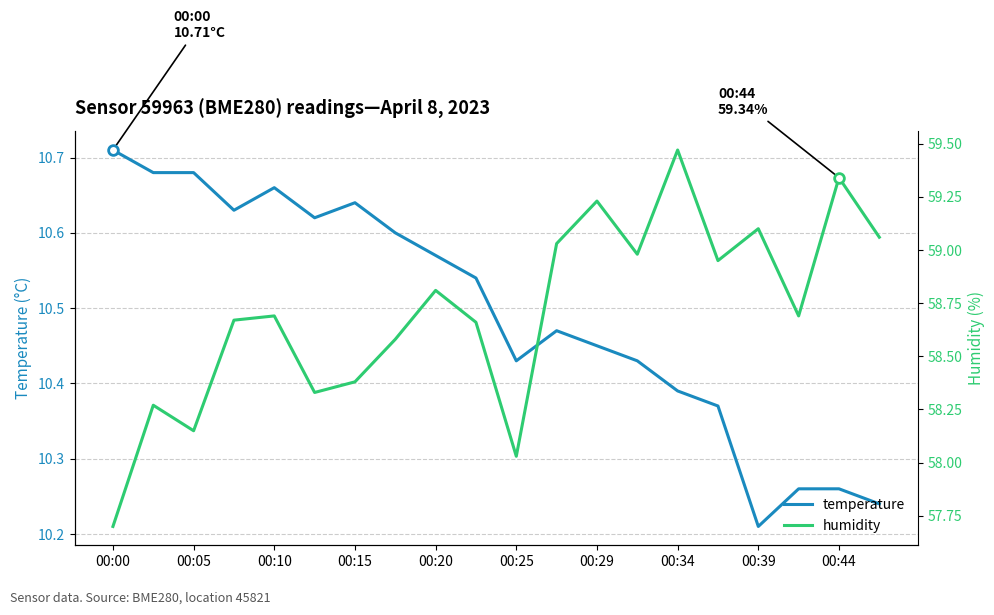

What is the smallest value displayed?

10.2